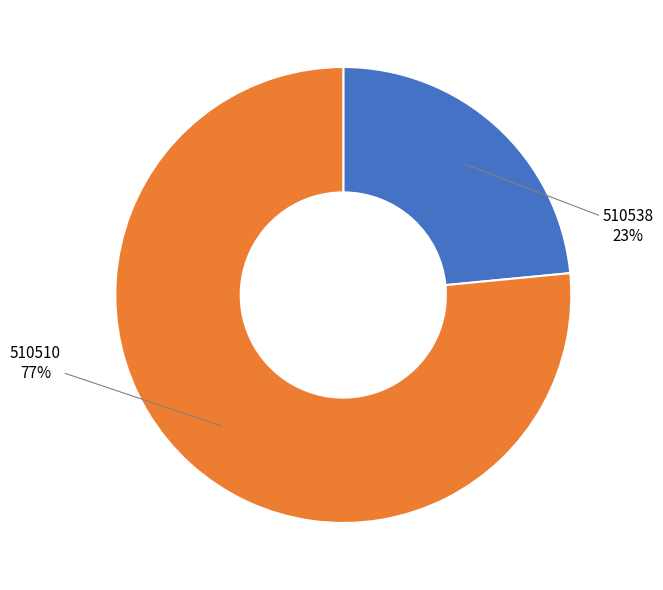

How many slices are in this pie chart?

2